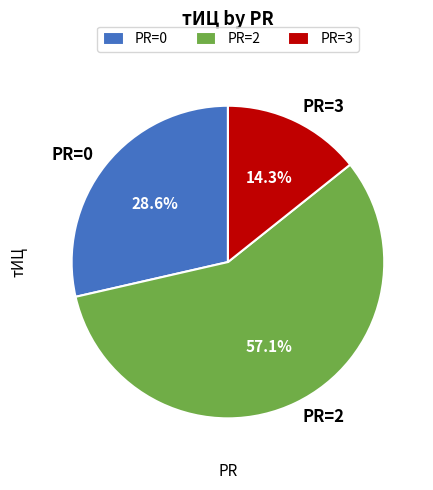

Rank the categories by value from lowest to highest.

PR=3, PR=0, PR=2